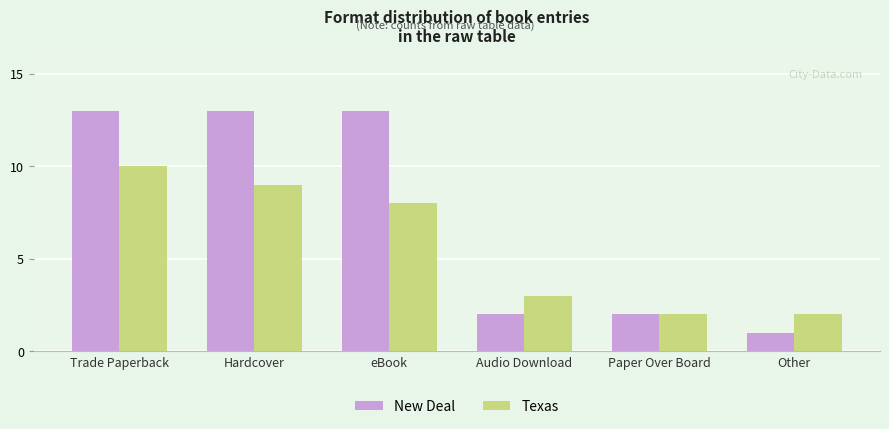

What is the difference between the Texas values at eBook and Audio Download?

5